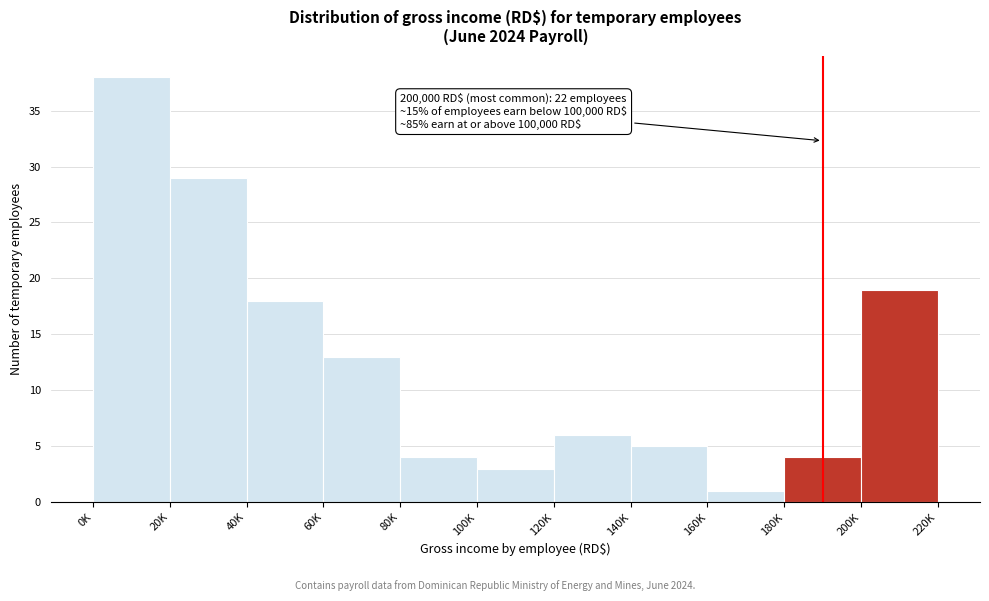

Reading left to right, extract all data points from this chart.

38	29	18	13	4	3	6	5	1	4	19